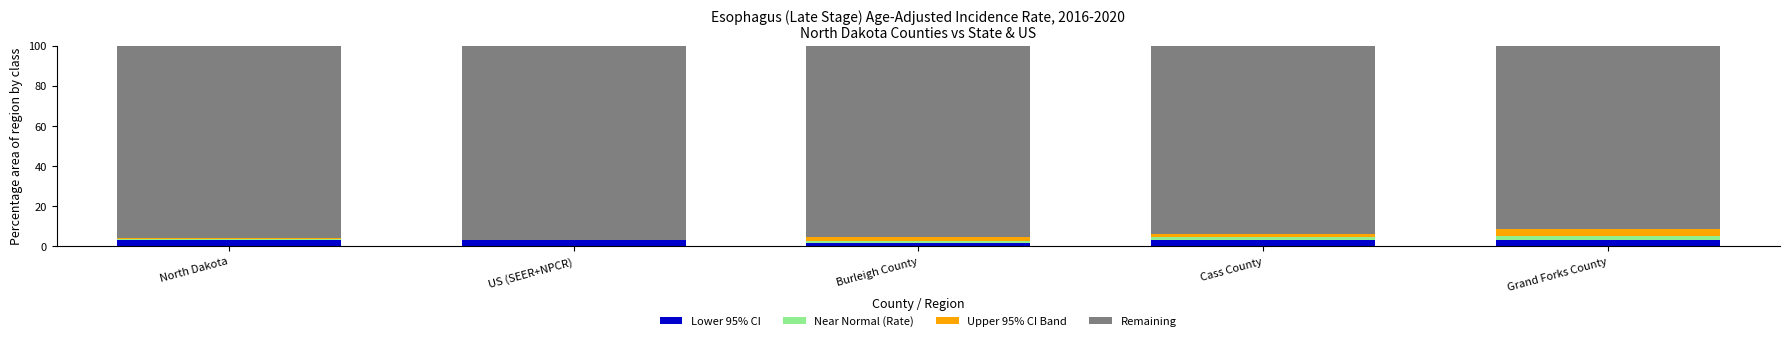

True or false: Lower 95% CI has a value of 3.2 at Cass County.

True